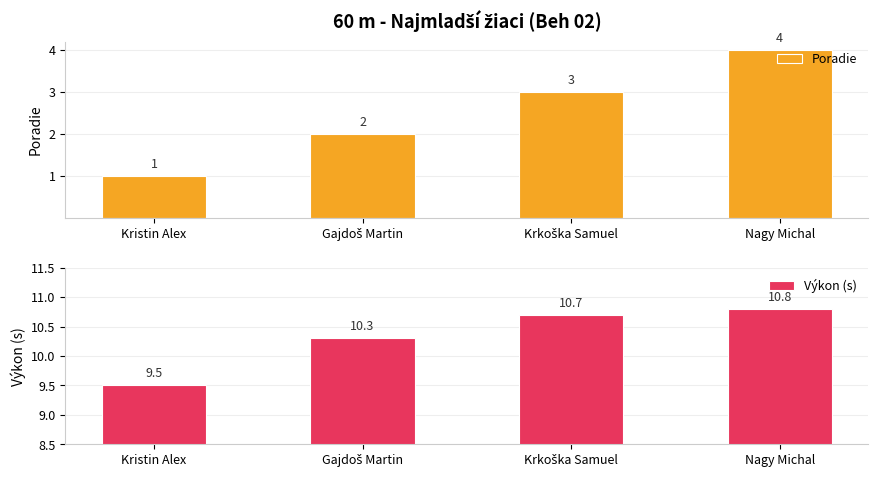

What is the difference between the maximum and minimum values in the Výkon (s) series?

1.3